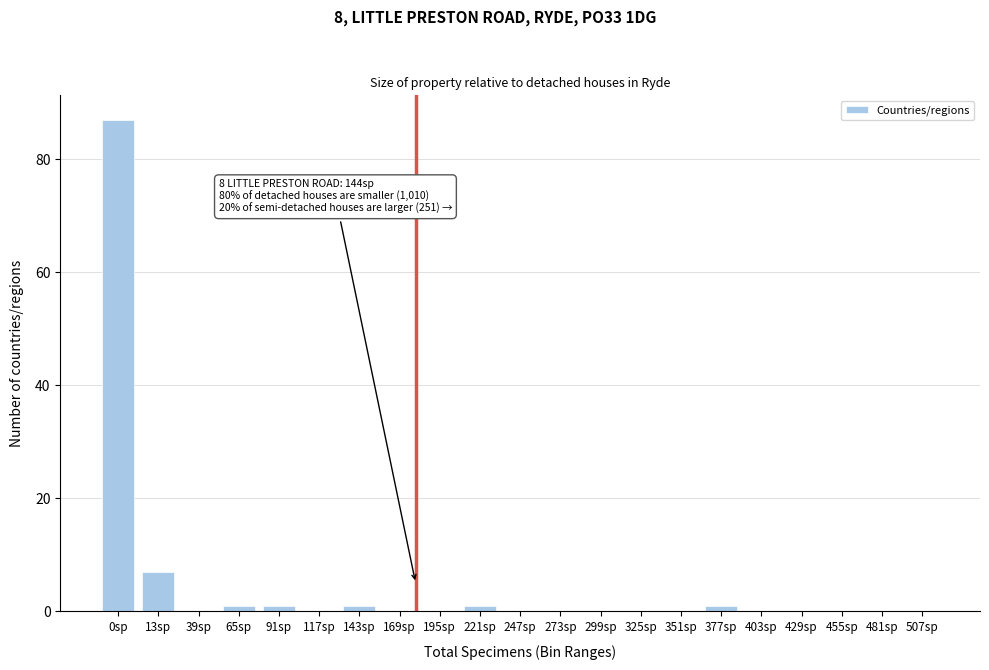

Reading left to right, transcribe all the data shown in this chart.

0sp=87	13sp=7	39sp=0	65sp=1	91sp=1	117sp=0	143sp=1	169sp=0	195sp=0	221sp=1	247sp=0	273sp=0	299sp=0	325sp=0	351sp=0	377sp=1	403sp=0	429sp=0	455sp=0	481sp=0	507sp=0